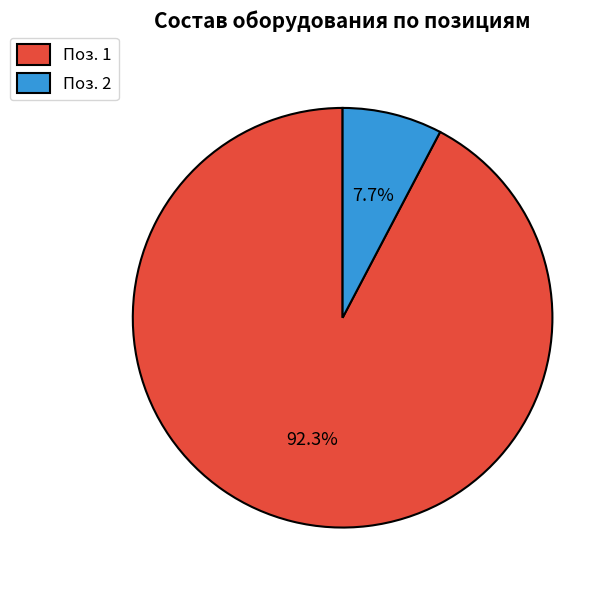

Rank the categories by value from highest to lowest.

Поз. 1, Поз. 2